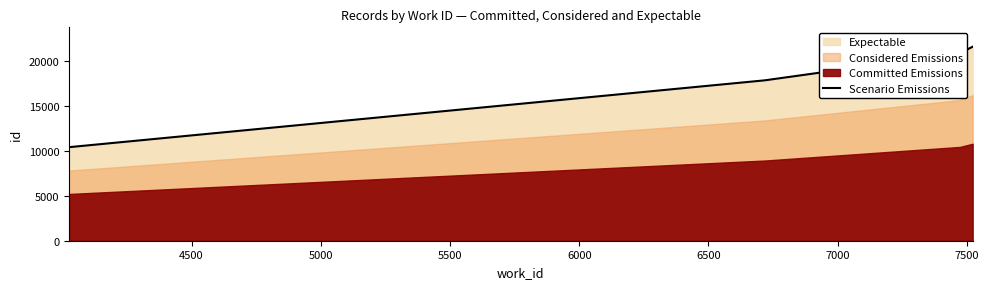

What is the lowest value of the Scenario Emissions series?

10428.5